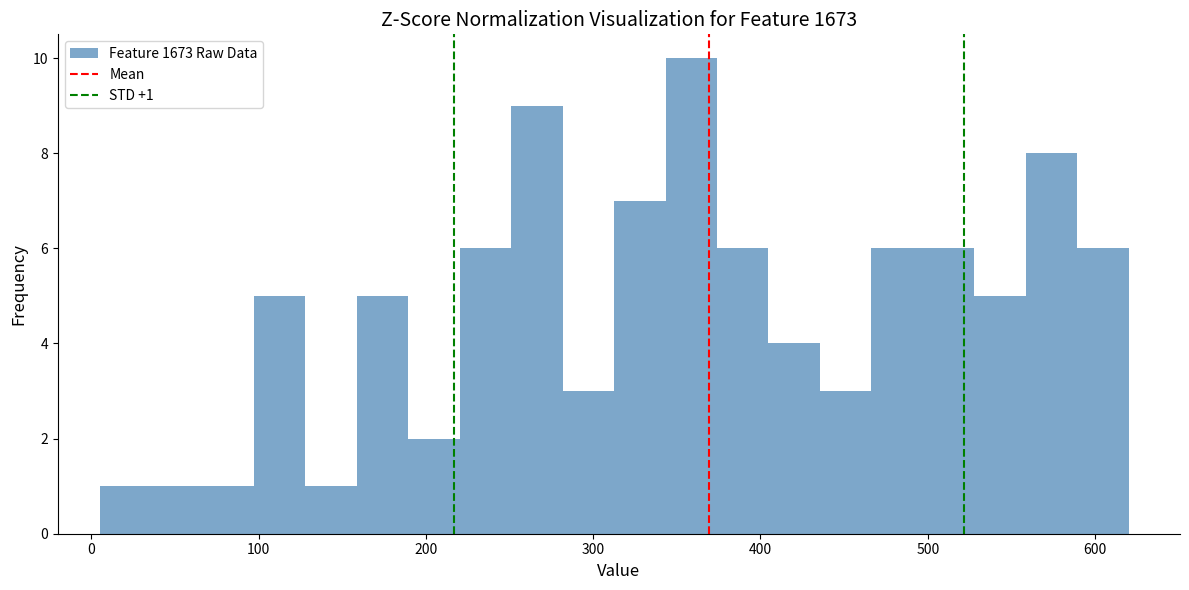

Around what value on the x-axis is the tallest bar? Give the approximate position of its centre, as read against the axis.

360